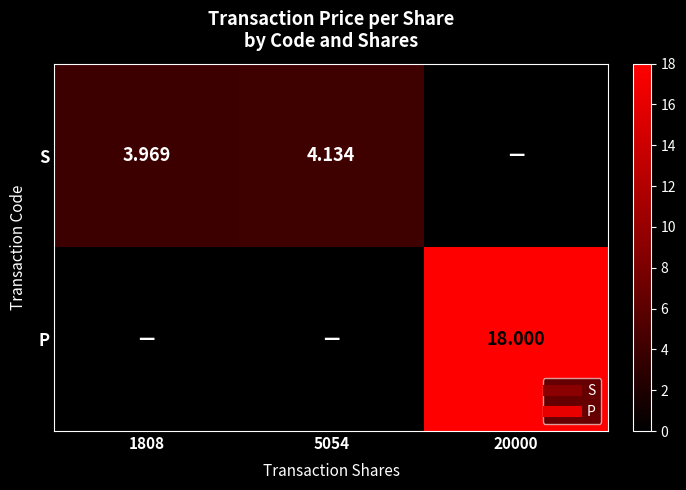

How many categories are shown in the chart?

3